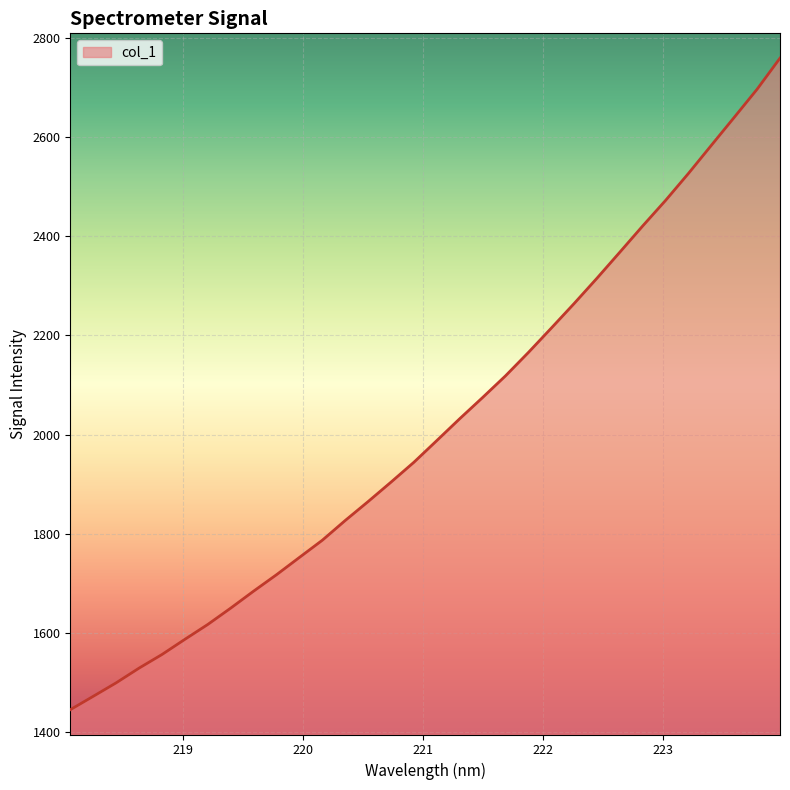

What is the minimum value shown in the chart?

1445.1